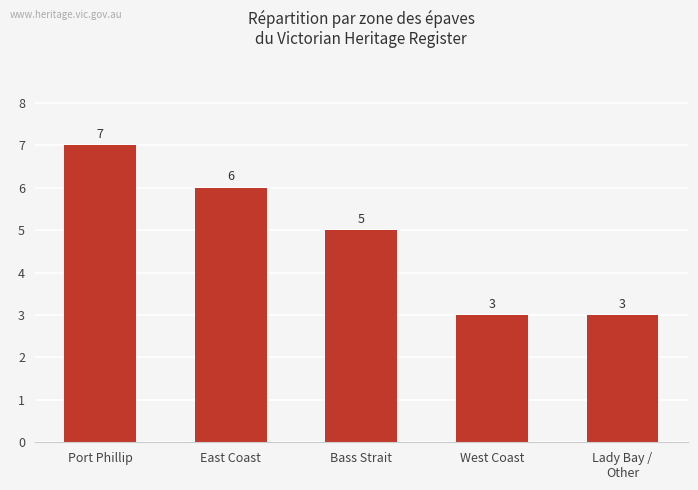

Are the bars grouped side by side (vs. stacked)?

No